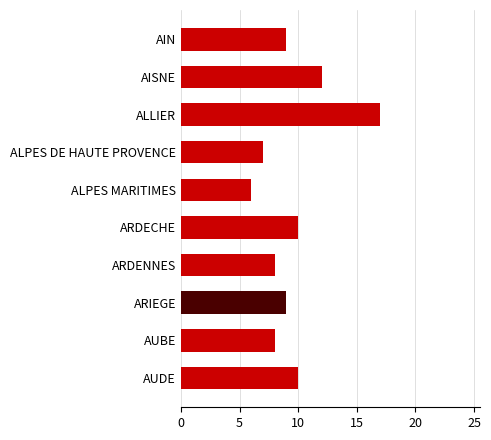

Is it true that the value at ARIEGE is 5?

False